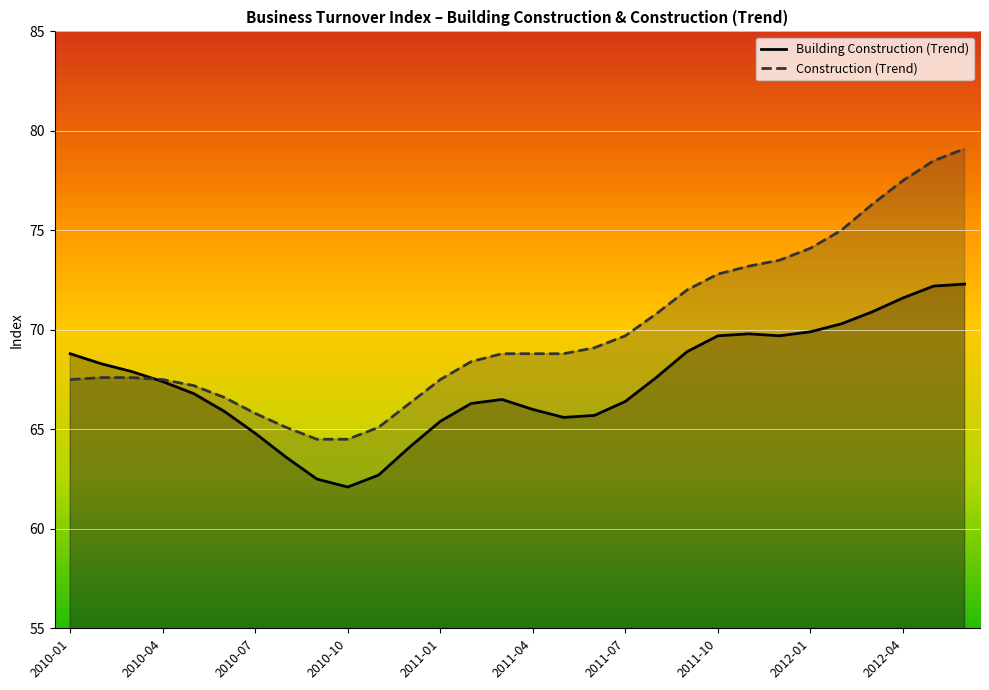

How many series are shown in this chart?

2